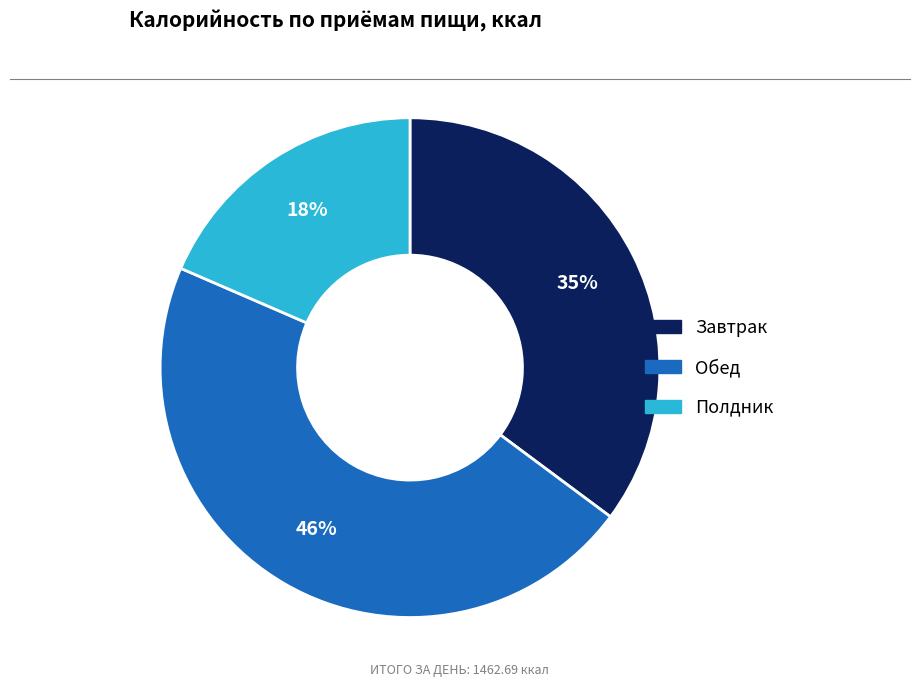

What percentage is the Завтрак slice, to the nearest percent?

35%